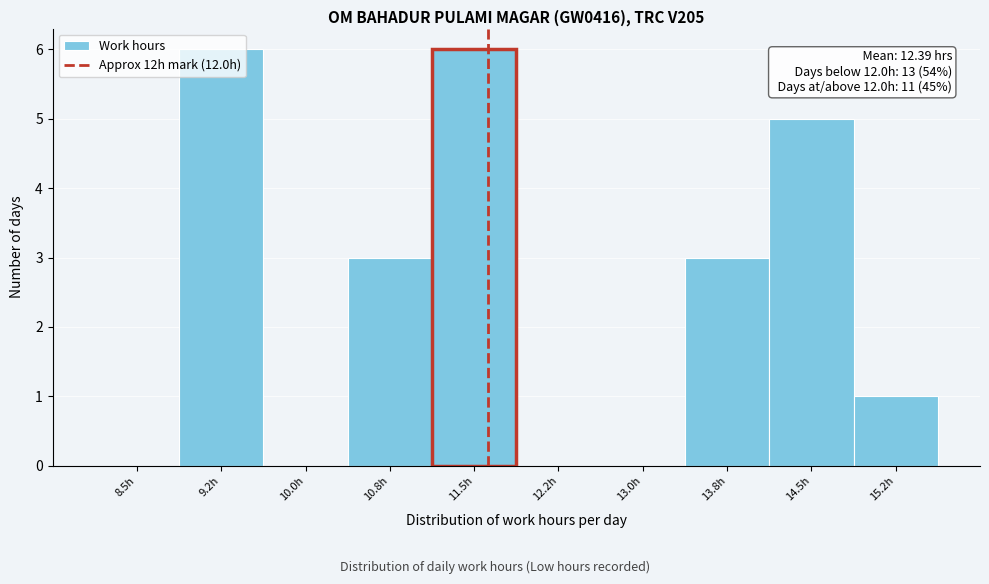

The chart shows a value of 0 at 12.2h. True or false?

True